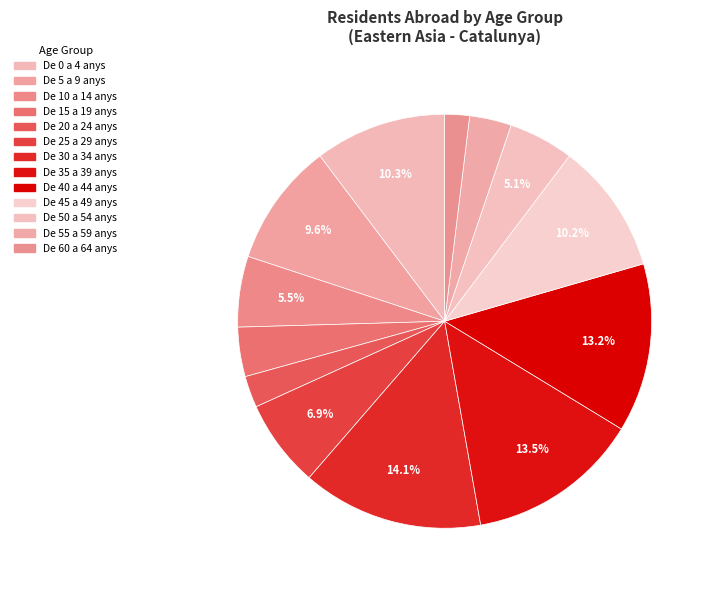

Do De 15 a 19 anys and De 40 a 44 anys together represent more than half of the pie?

No